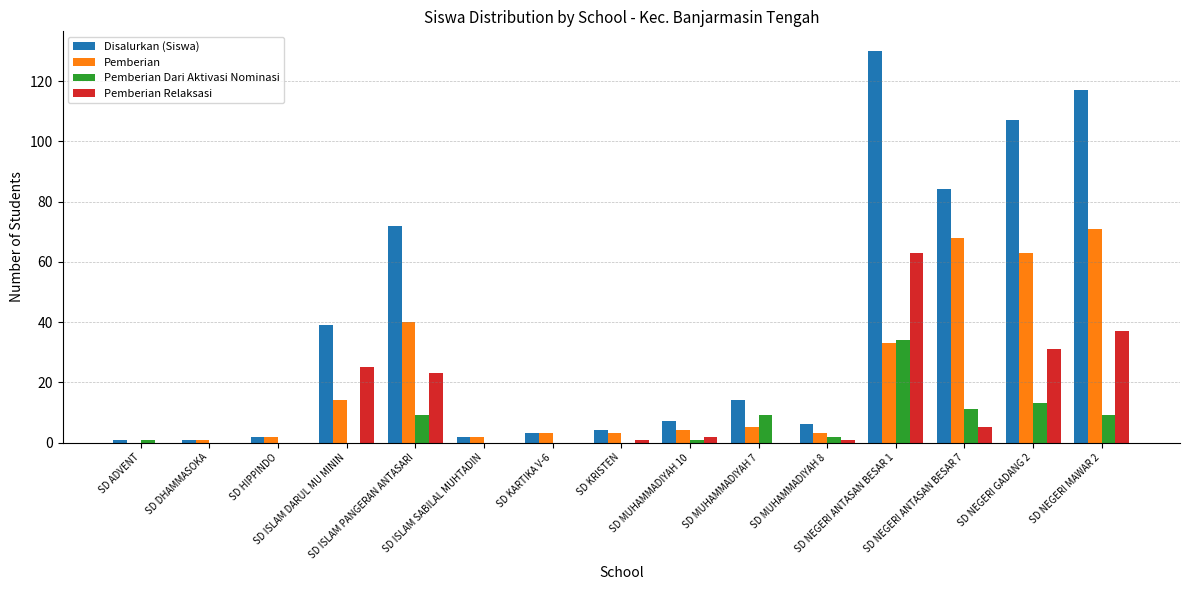

What is the total value across all series at SD HIPPINDO?

4